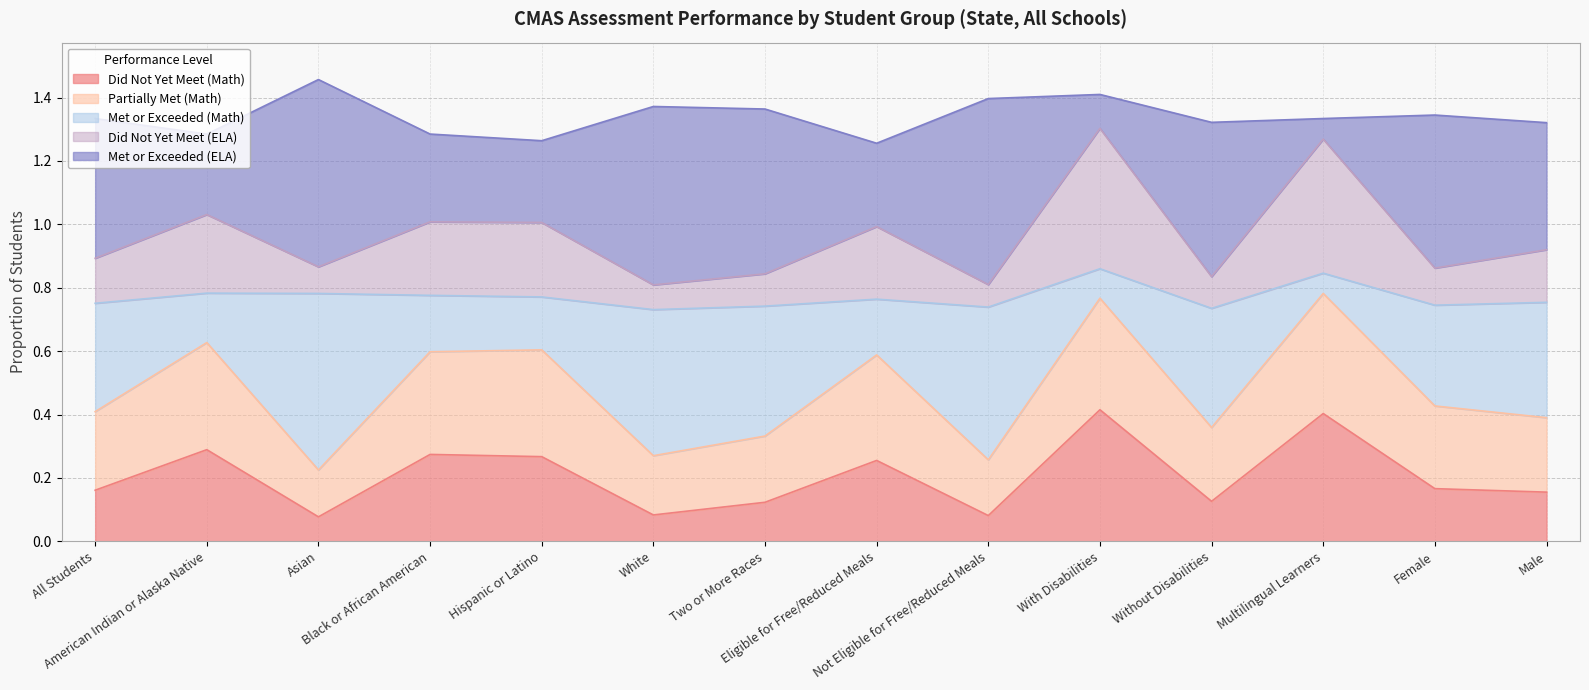

Rank the categories by Did Not Yet Meet (Math) value from highest to lowest.

With Disabilities, Multilingual Learners, American Indian or Alaska Native, Black or African American, Hispanic or Latino, Eligible for Free/Reduced Meals, Female, All Students, Male, Without Disabilities, Two or More Races, White, Not Eligible for Free/Reduced Meals, Asian